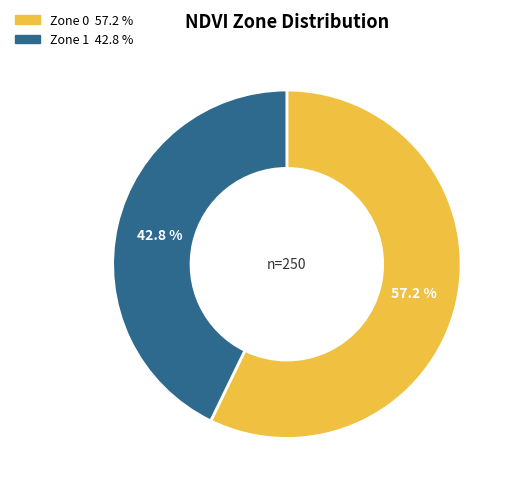

How much of the chart is everything except Zone 1?

57.2%